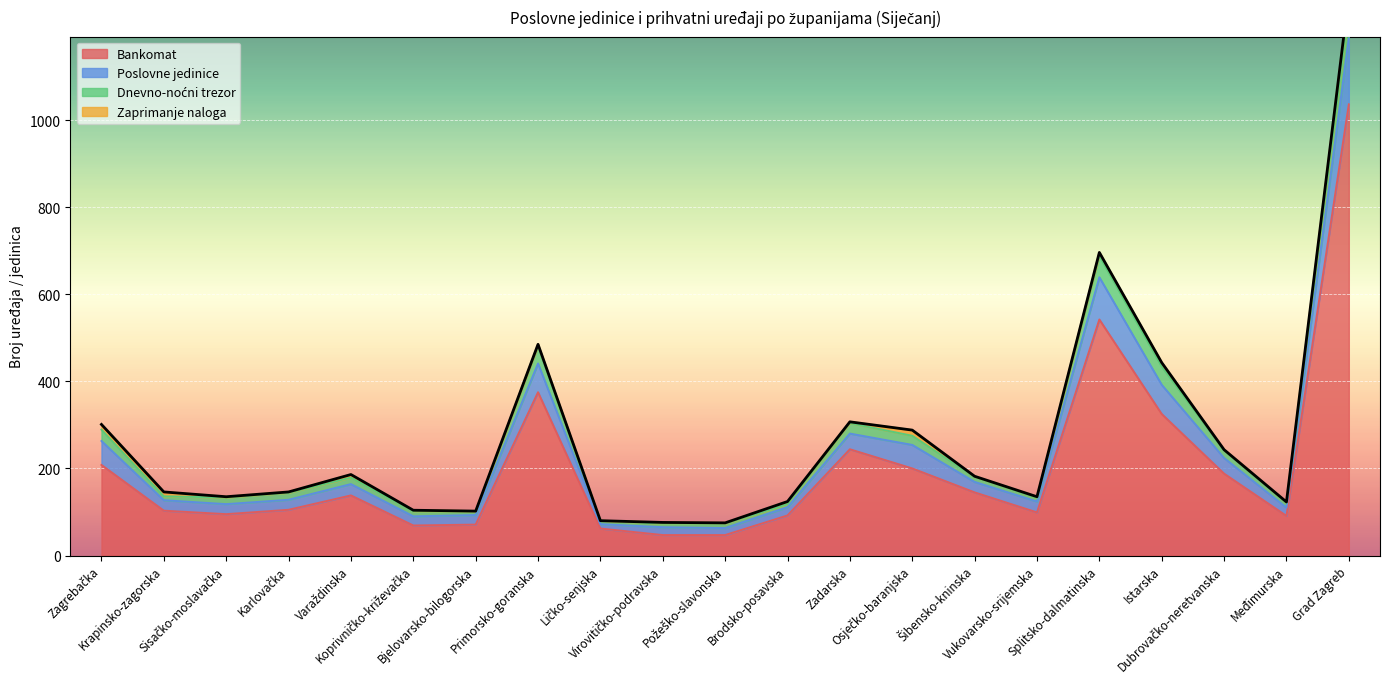

What is the lowest value of the Bankomat series?

47